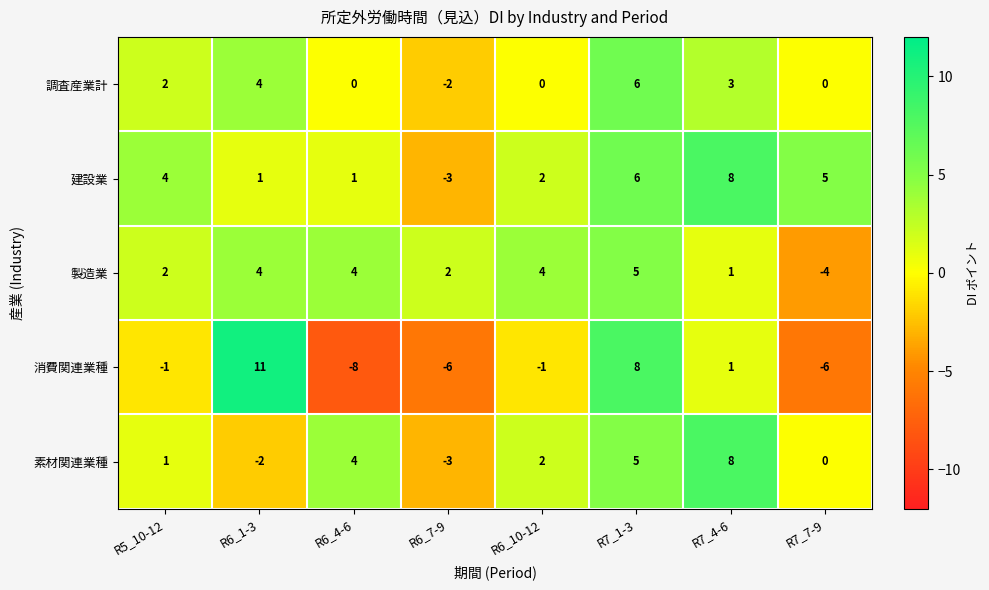

At which label is 消費関連業種 closest to 1?

R7_4-6